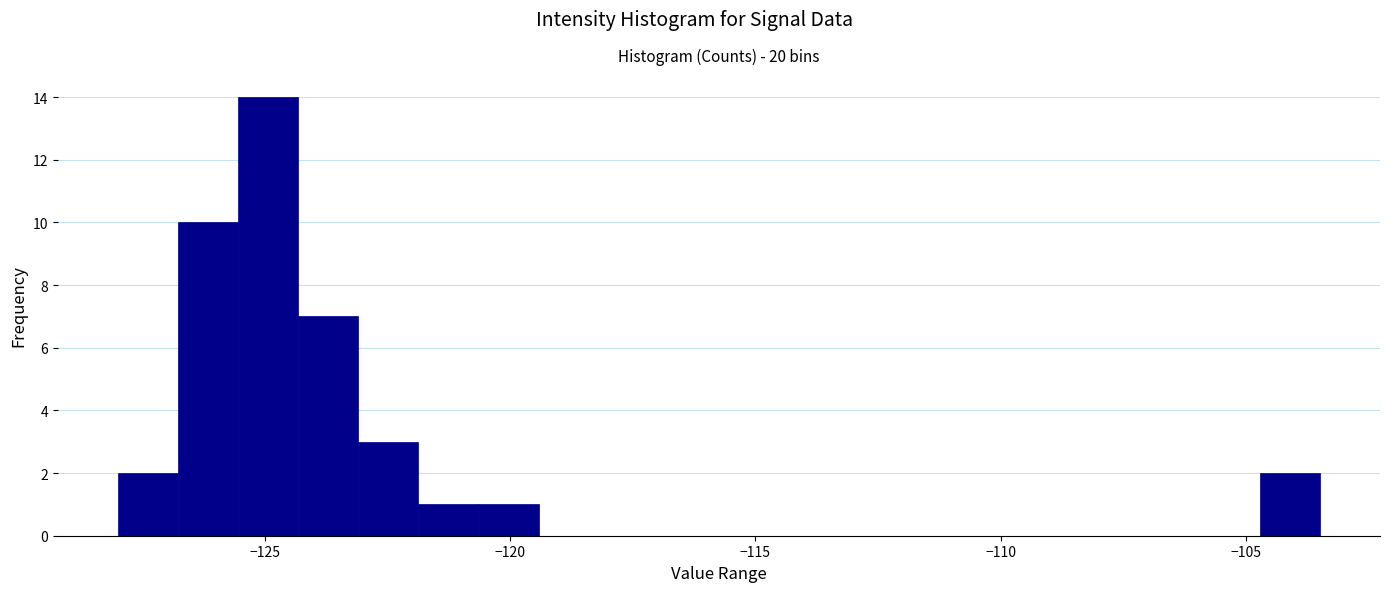

Read against the x-axis, roughly where is the centre of the tallest bar?

-125.0